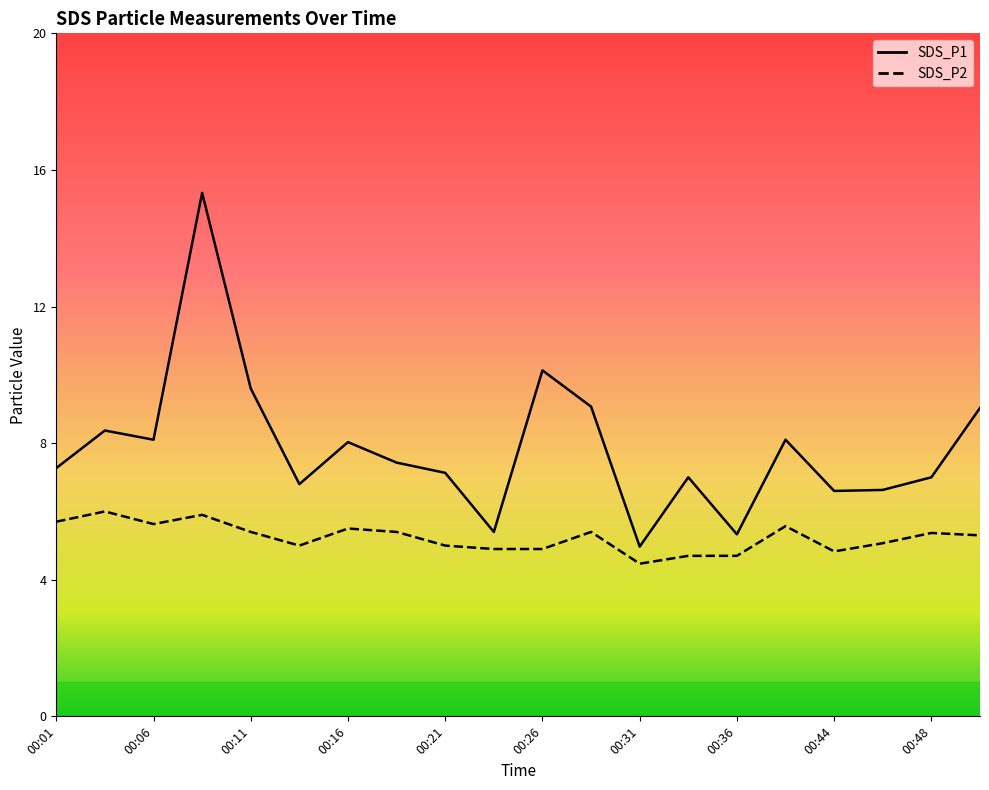

Which series has the largest range (max minus min)?

SDS_P1